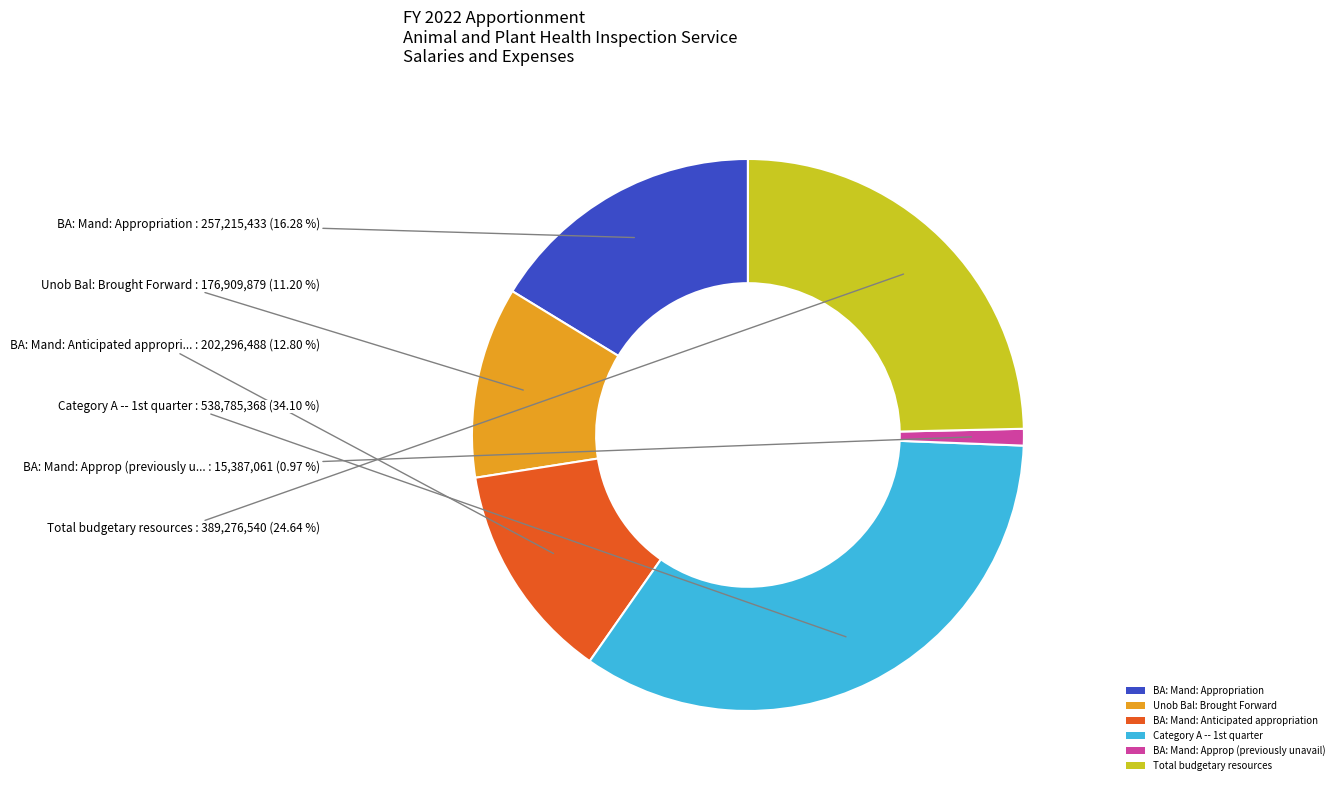

Is there a majority slice in this chart?

No